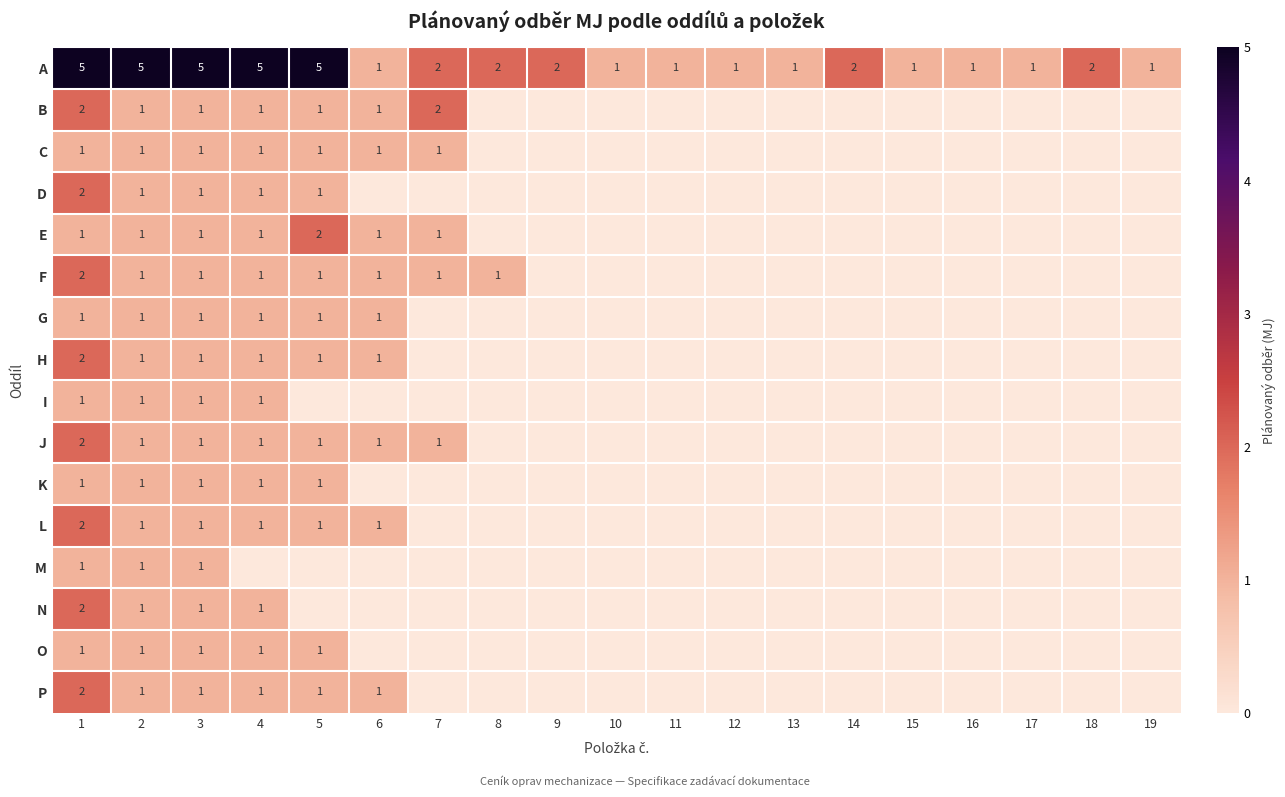

Is it true that A equals 2 at 7?

True